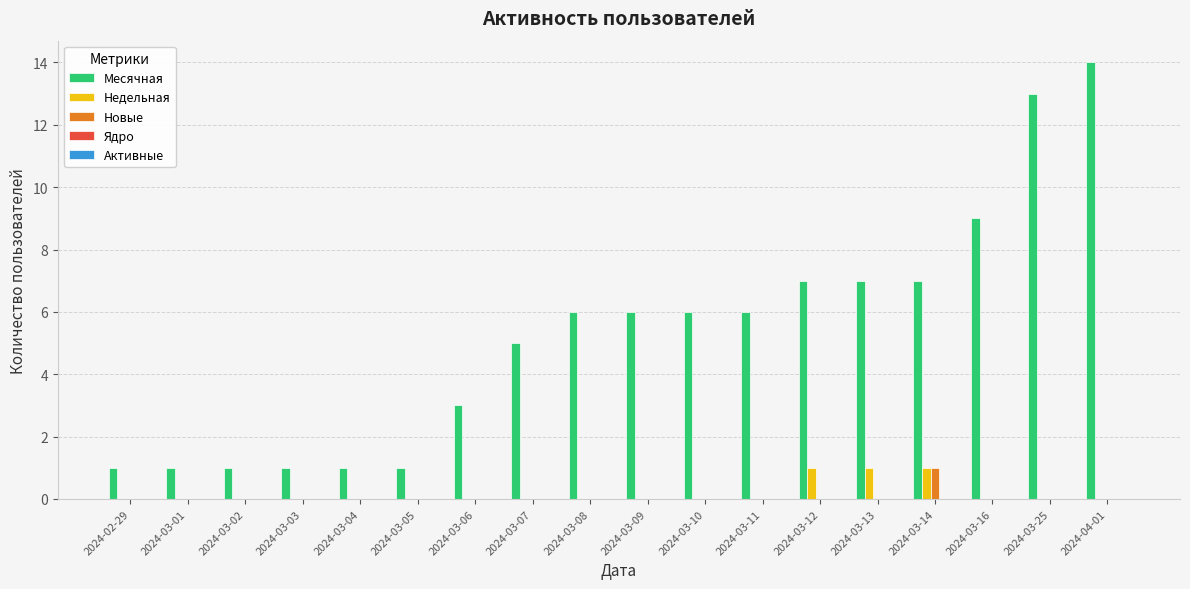

At which category is the sum across all series the highest?

2024-04-01